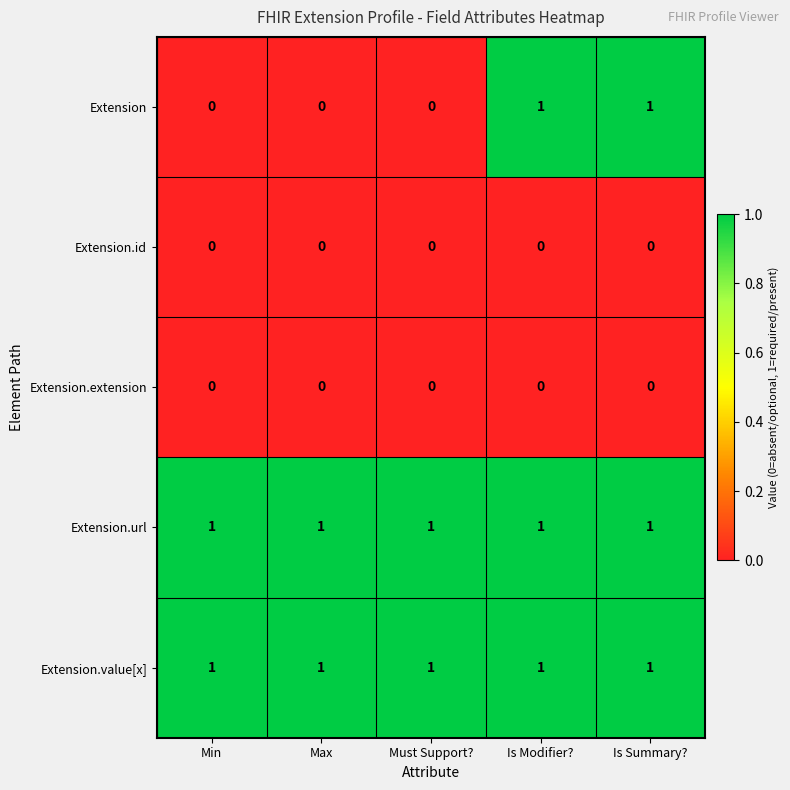

Reading left to right, list all the values displayed in this chart.

Extension: 0	0	0	1	1
Extension.id: 0	0	0	0	0
Extension.extension: 0	0	0	0	0
Extension.url: 1	1	1	1	1
Extension.value[x]: 1	1	1	1	1